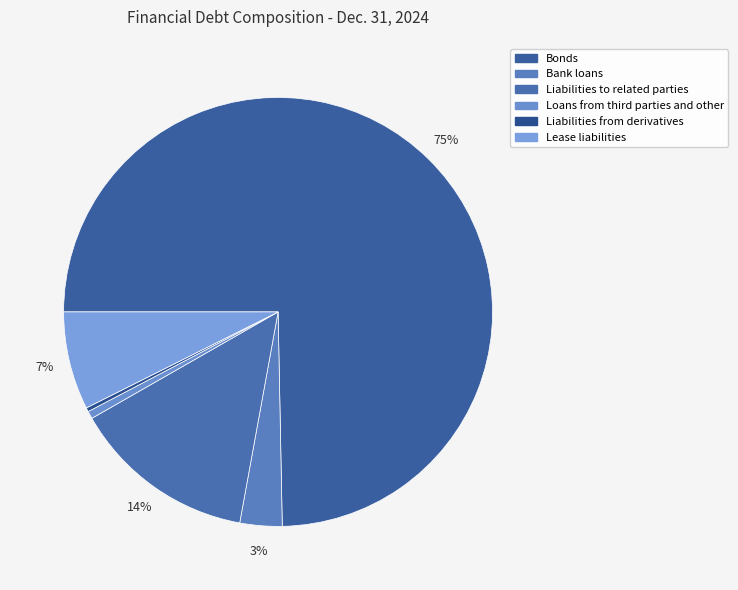

How many segments does this pie chart have?

6